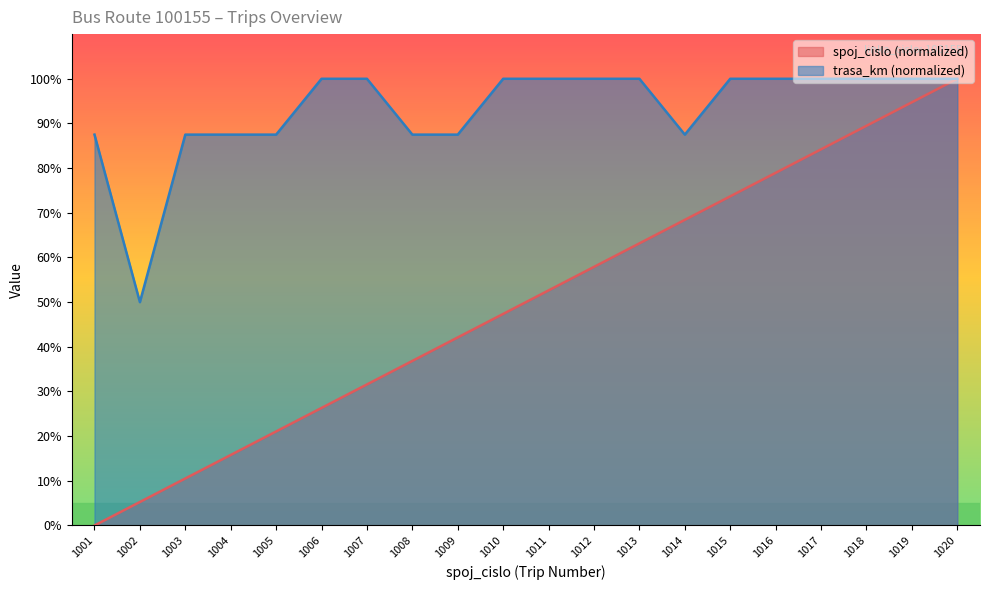

True or false: trasa_km and spoj_cislo cross at least once.

False